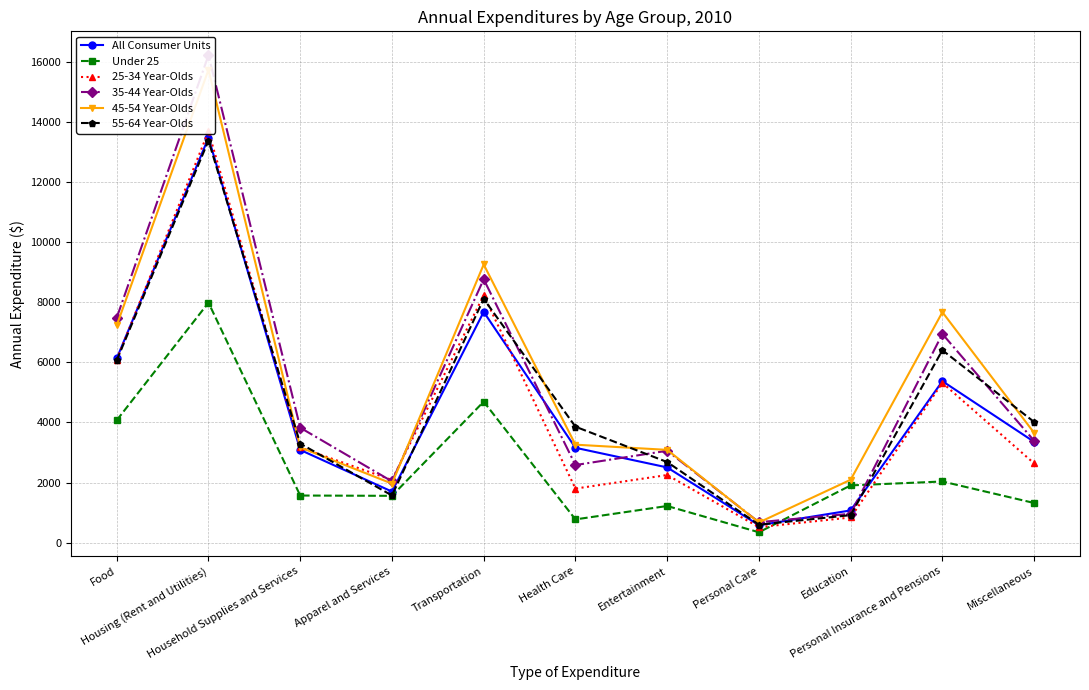

What is the value of the 45-54 Year-Olds point at the 6th from the left?

3261